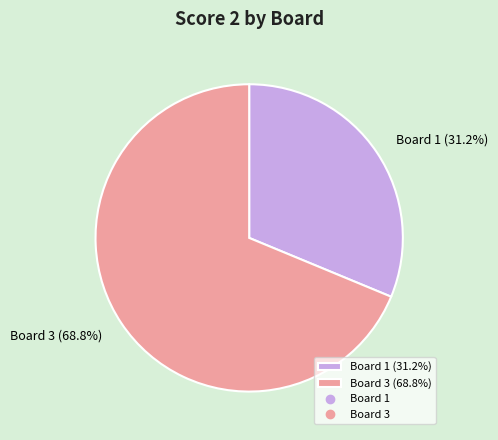

Which slice represents more than half of the pie?

Board 3 (68.8%)